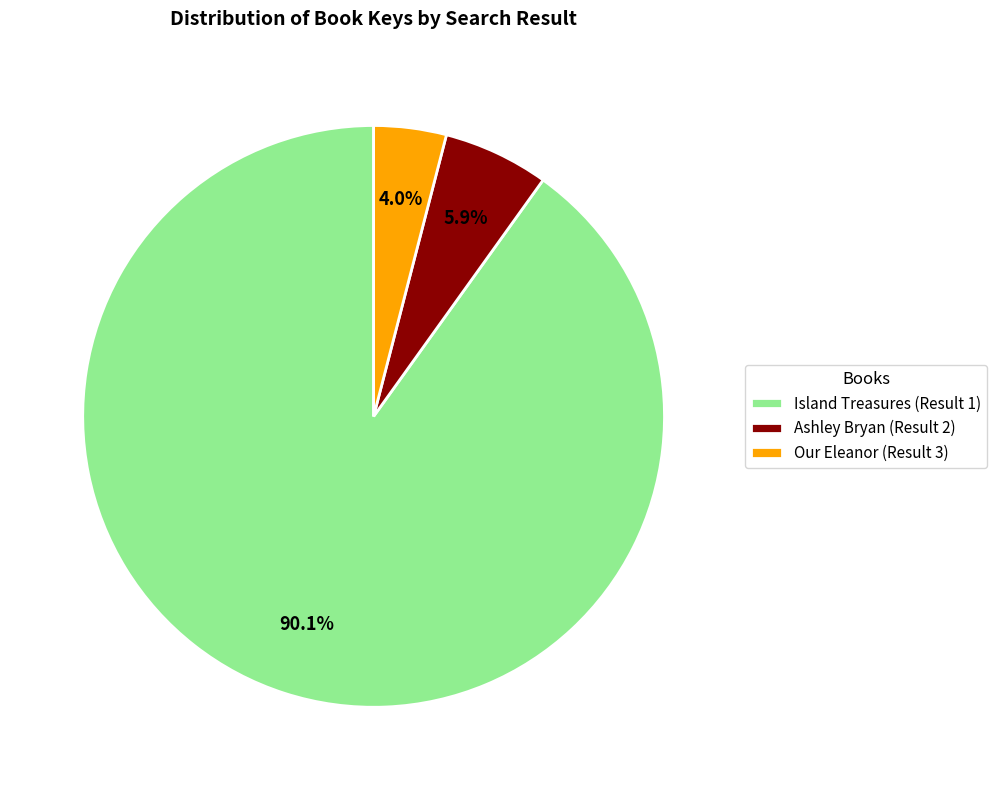

What percentage is the Island Treasures (Result 1) slice, to the nearest percent?

90%